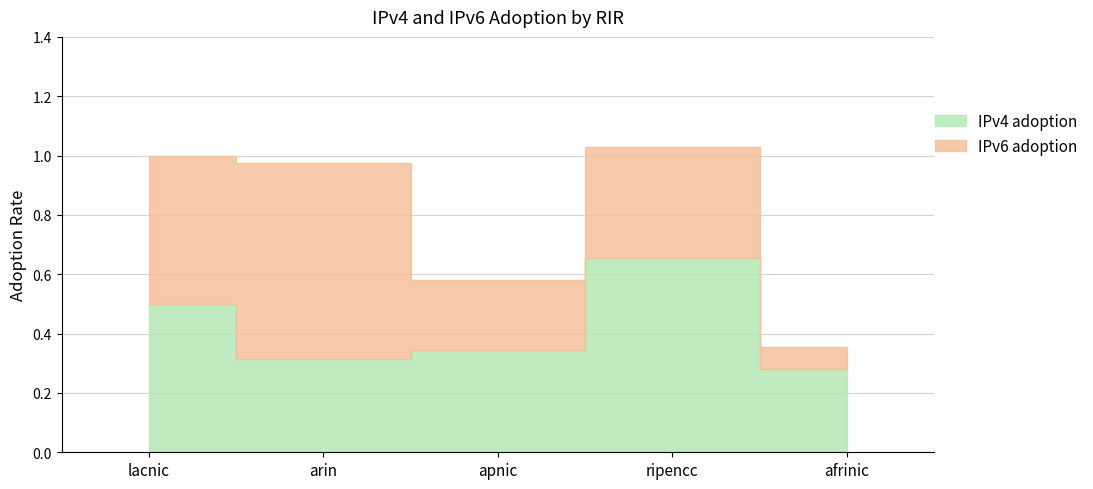

At arin, list the series in order from smallest to largest.

IPv4 adoption, IPv6 adoption